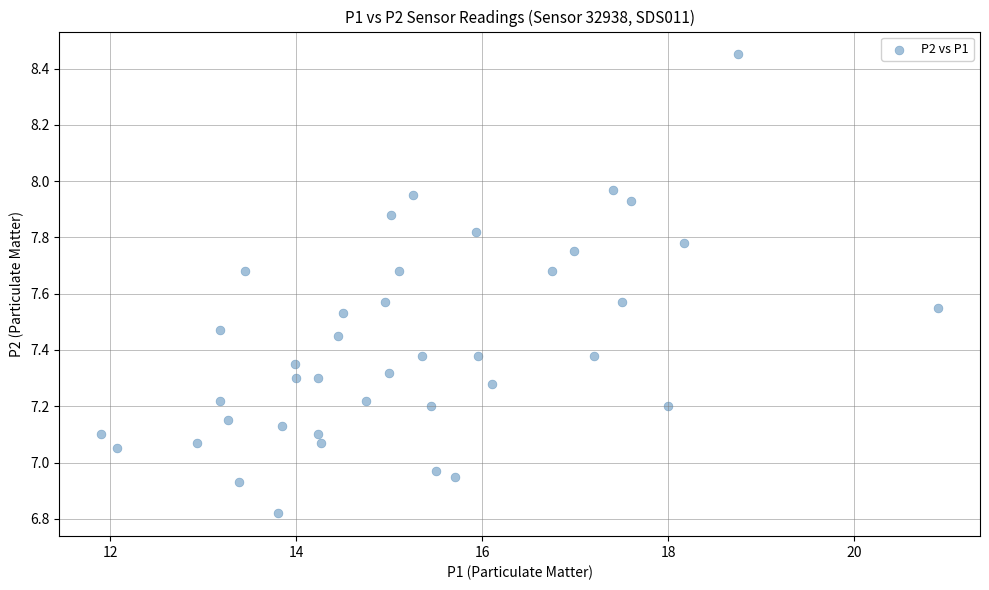

What is the range of X values (max minus min)?

9.0